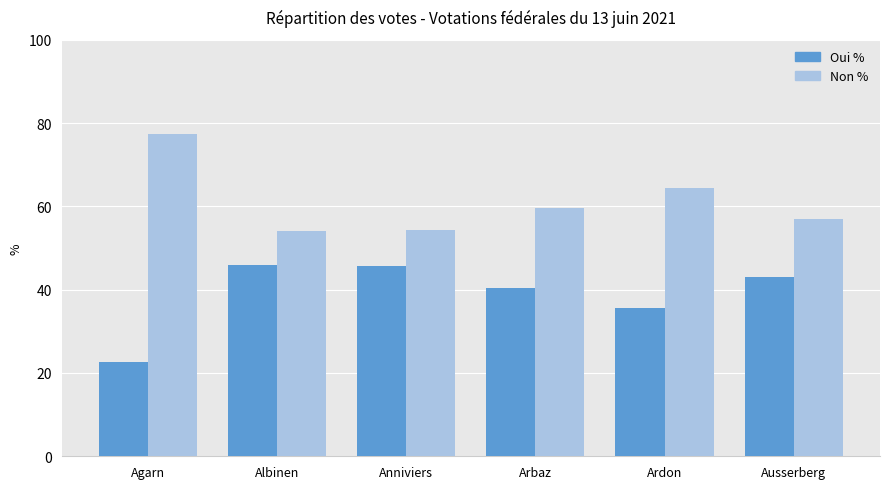

What is the difference between the highest and lowest values at Agarn?

54.8